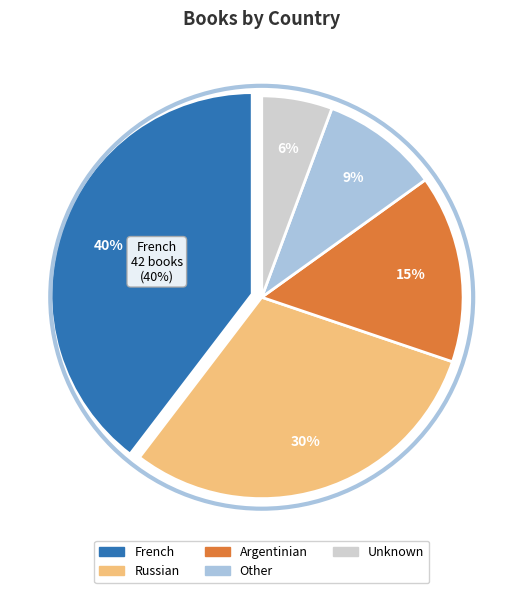

What percentage is the Unknown slice, to the nearest percent?

6%